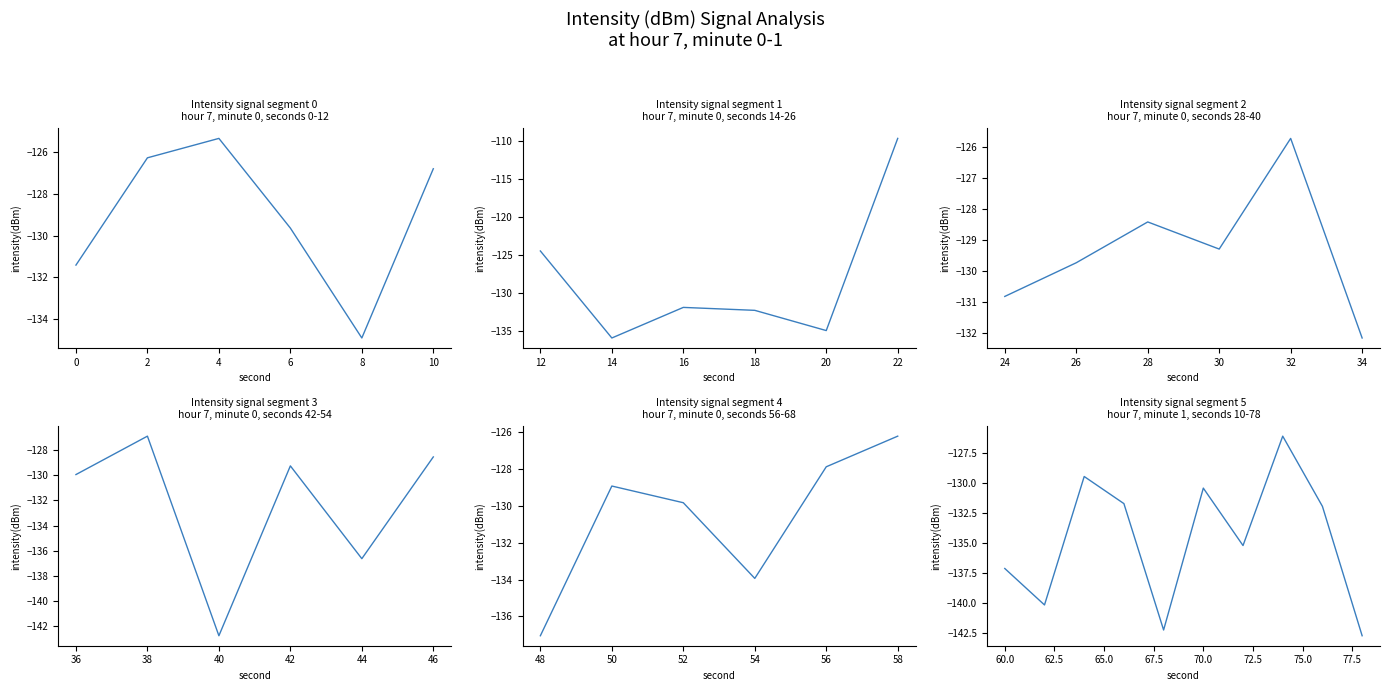

What is the smallest value displayed?

-142.8